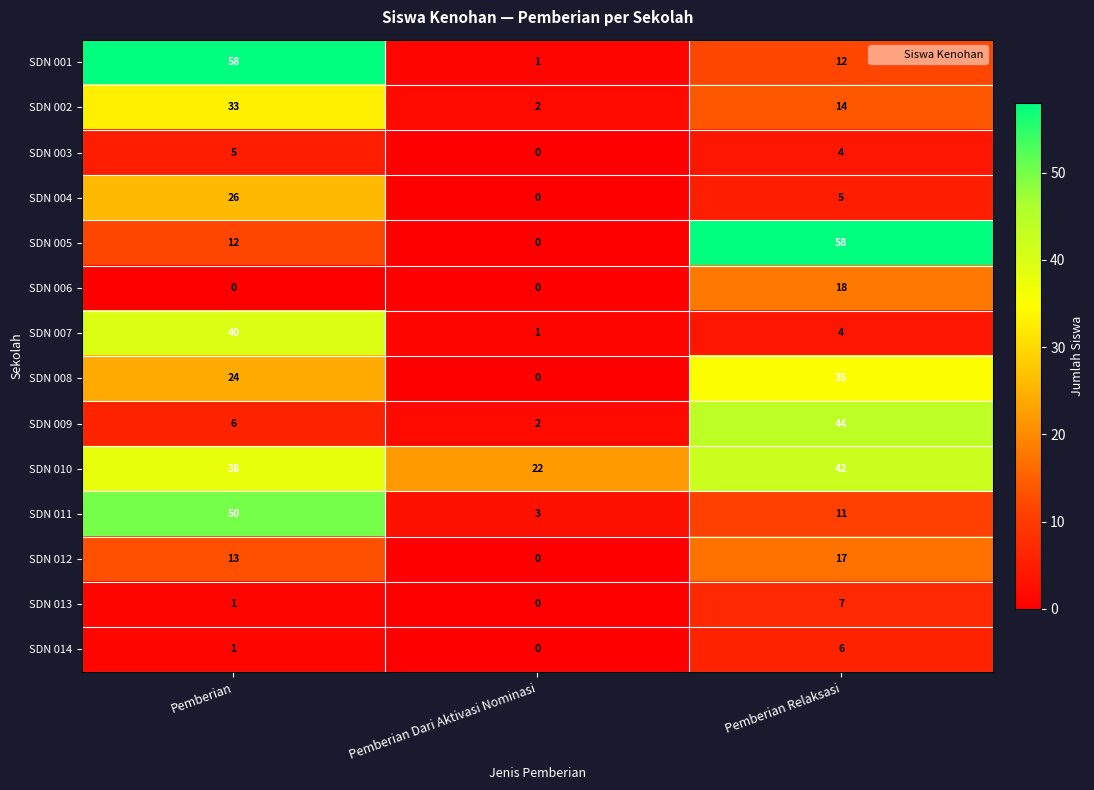

What is the sum of all SDN 005 values?

70